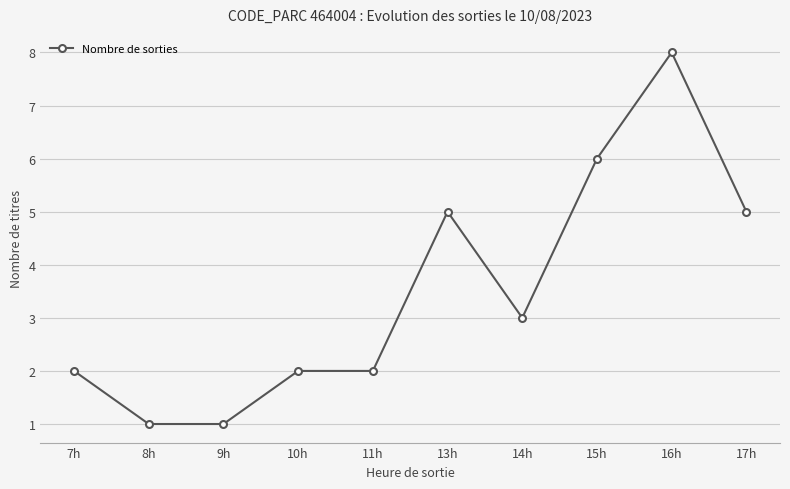

Reading left to right, what are all the values shown in this chart?

7h=2	8h=1	9h=1	10h=2	11h=2	13h=5	14h=3	15h=6	16h=8	17h=5